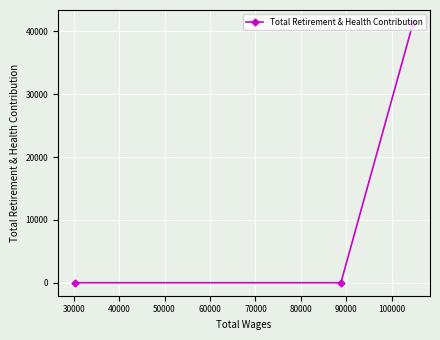

What is the sum of all values?

41343